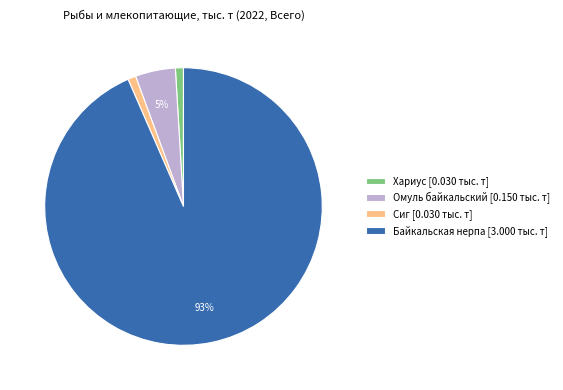

Which has a higher value, Хариус [0.030 тыс. т] or Байкальская нерпа [3.000 тыс. т]?

Байкальская нерпа [3.000 тыс. т]